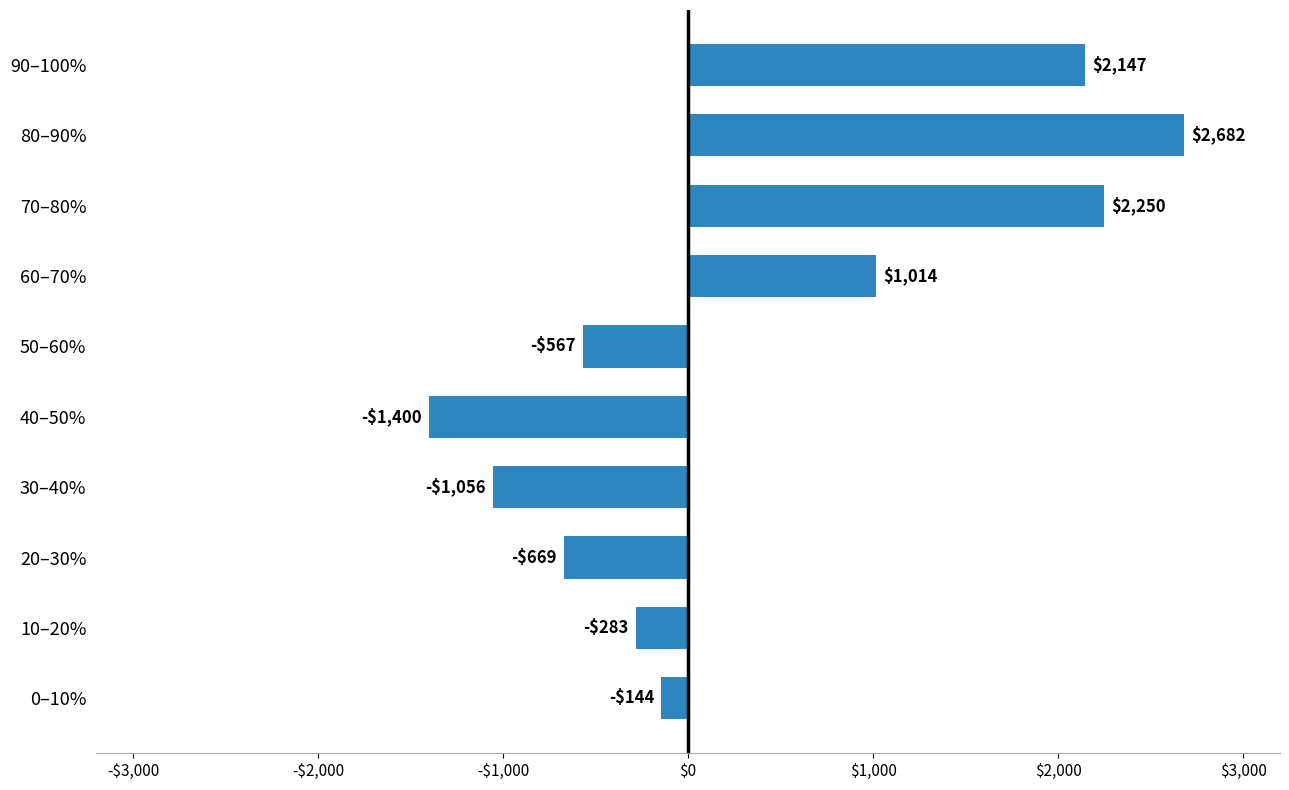

List the labels in order of value, largest first.

80–90%, 70–80%, 90–100%, 60–70%, 0–10%, 10–20%, 50–60%, 20–30%, 30–40%, 40–50%